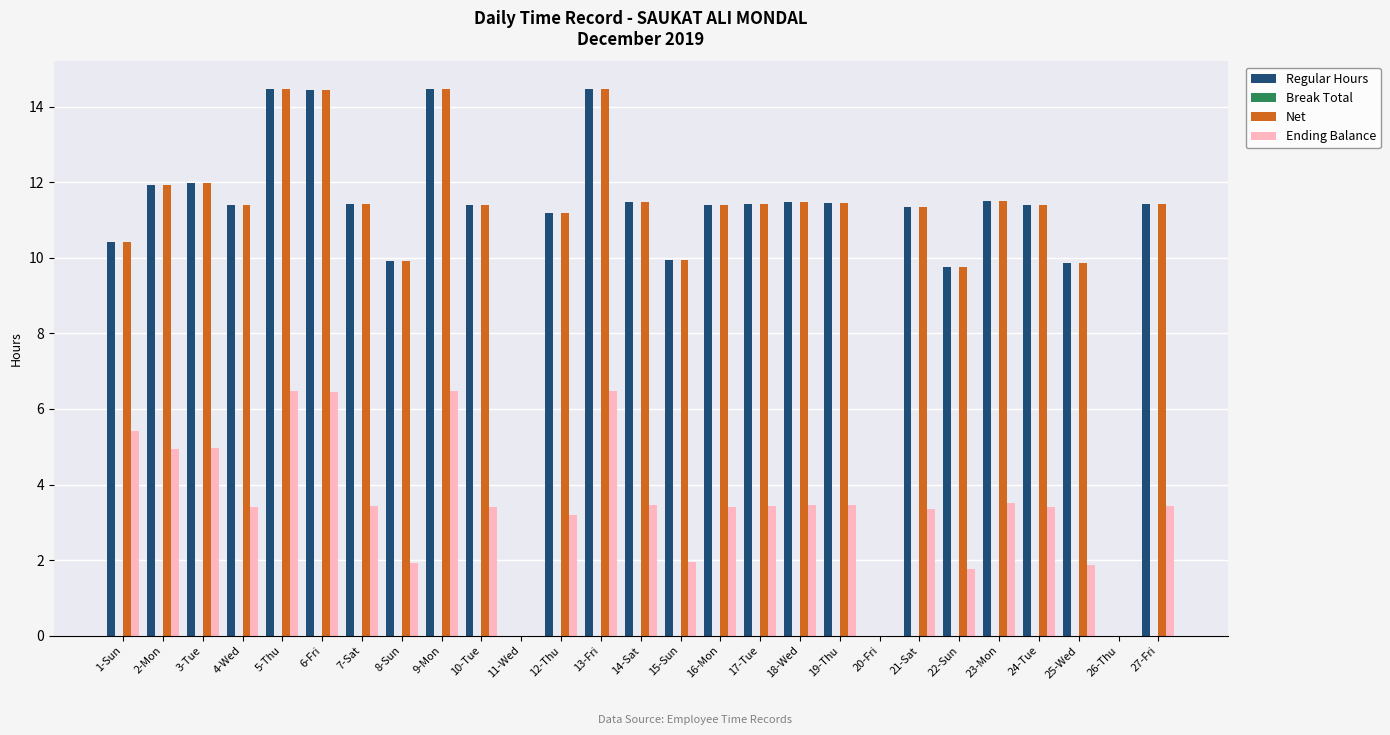

Is the value of Regular Hours at 12-Thu greater than the value of Net at 8-Sun?

Yes